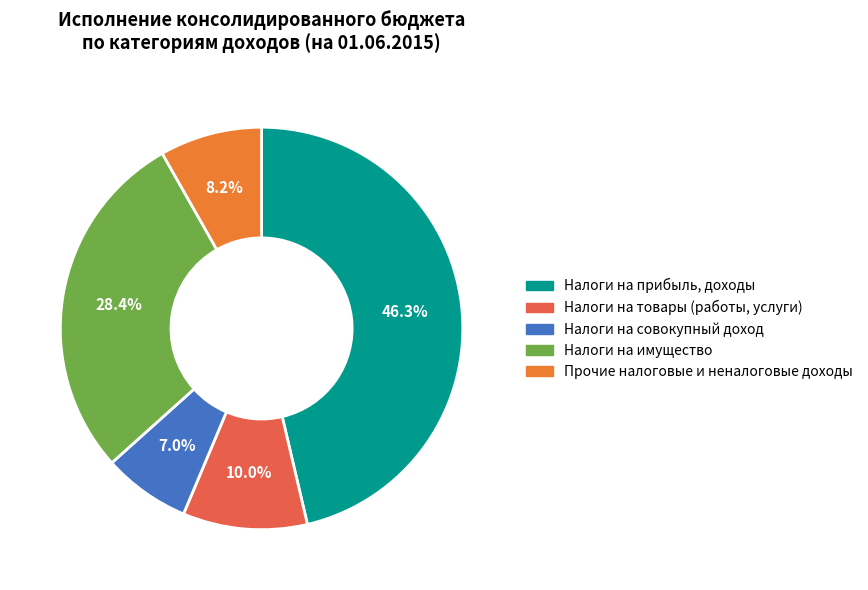

How many slices are in this pie chart?

5